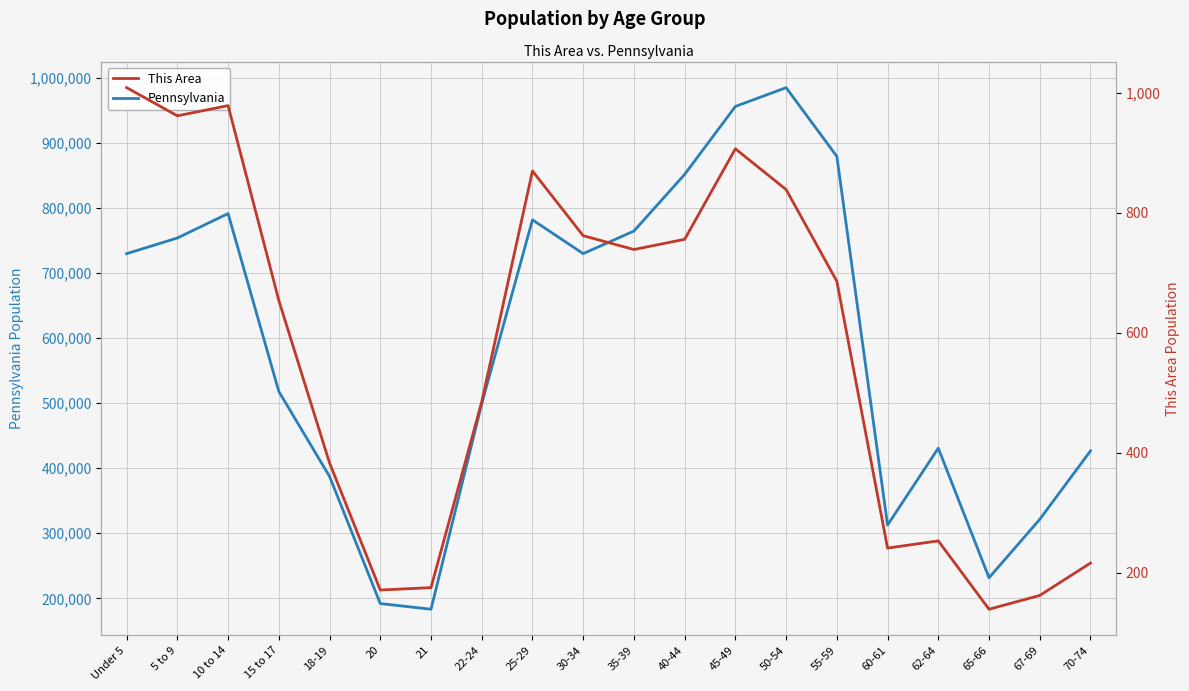

How many series are shown in this chart?

2